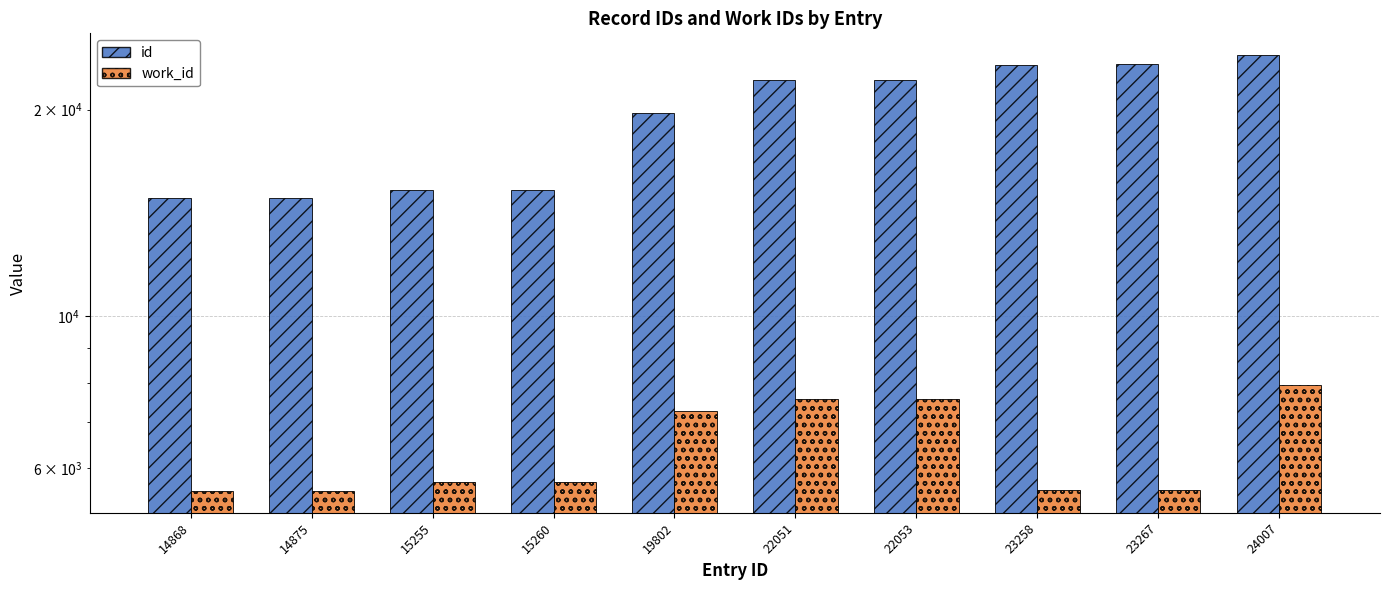

Reading right to left, transcribe all the data shown in this chart.

id: 24007=24007	23267=23267	23258=23258	22053=22053	22051=22051	19802=19802	15260=15260	15255=15255	14875=14875	14868=14868
work_id: 24007=7934	23267=5583	23258=5583	22053=7566	22051=7566	19802=7264	15260=5726	15255=5724	14875=5566	14868=5563